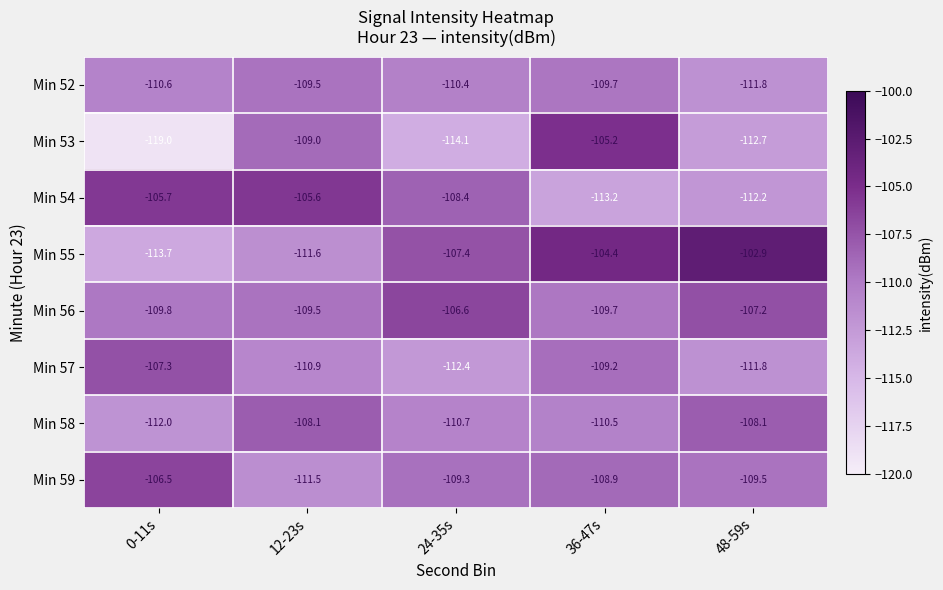

At 24-35s, list the series in order from smallest to largest.

Min 53, Min 57, Min 58, Min 52, Min 59, Min 54, Min 55, Min 56